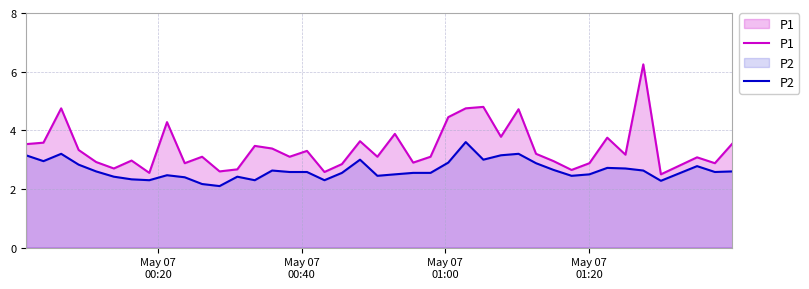

What is the difference between the maximum and minimum values in the P2 series?

1.5